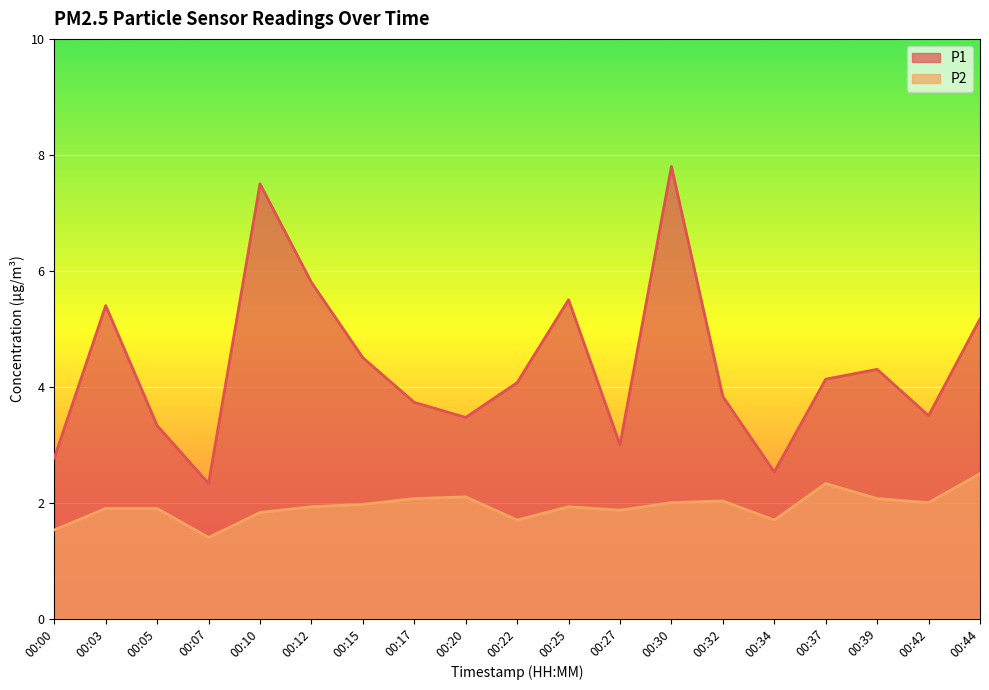

Count the number of data series in this chart.

2